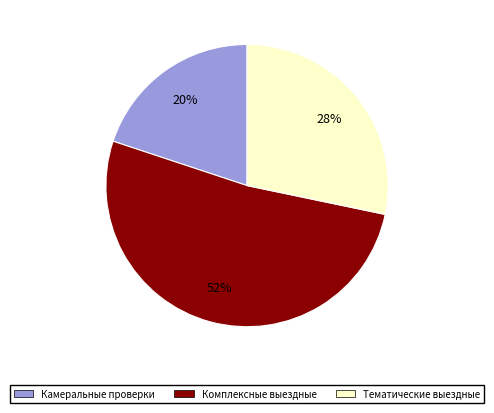

To the nearest percent, what is the average slice percentage?

33%